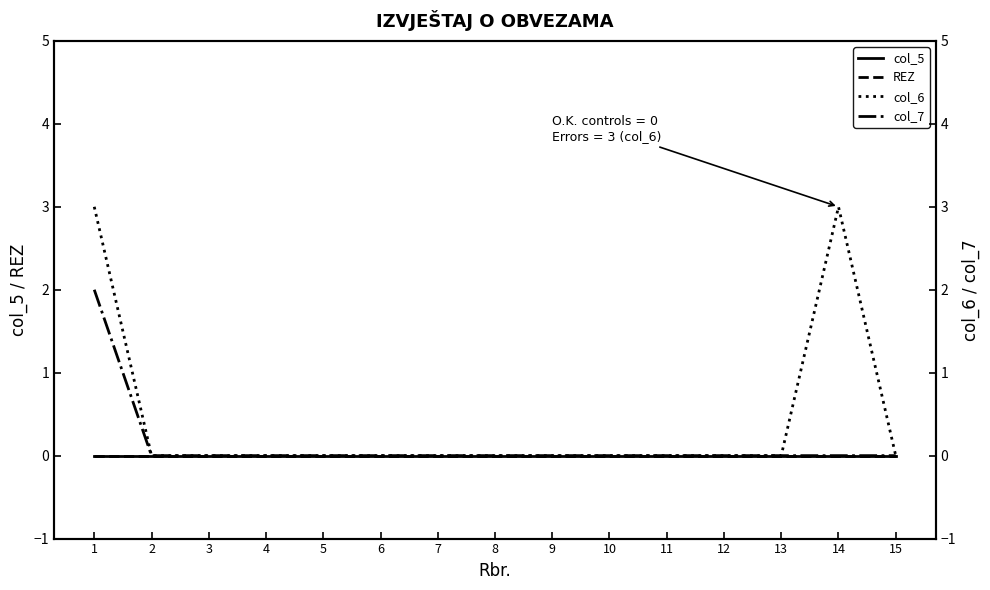

Reading right to left, what are all the values shown in this chart?

col_5: 15=0	14=0	13=0	12=0	11=0	10=0	9=0	8=0	7=0	6=0	5=0	4=0	3=0	2=0	1=0
REZ: 15=0	14=0	13=0	12=0	11=0	10=0	9=0	8=0	7=0	6=0	5=0	4=0	3=0	2=0	1=0
col_6: 15=0	14=3	13=0	12=0	11=0	10=0	9=0	8=0	7=0	6=0	5=0	4=0	3=0	2=0	1=3
col_7: 15=0	14=0	13=0	12=0	11=0	10=0	9=0	8=0	7=0	6=0	5=0	4=0	3=0	2=0	1=2